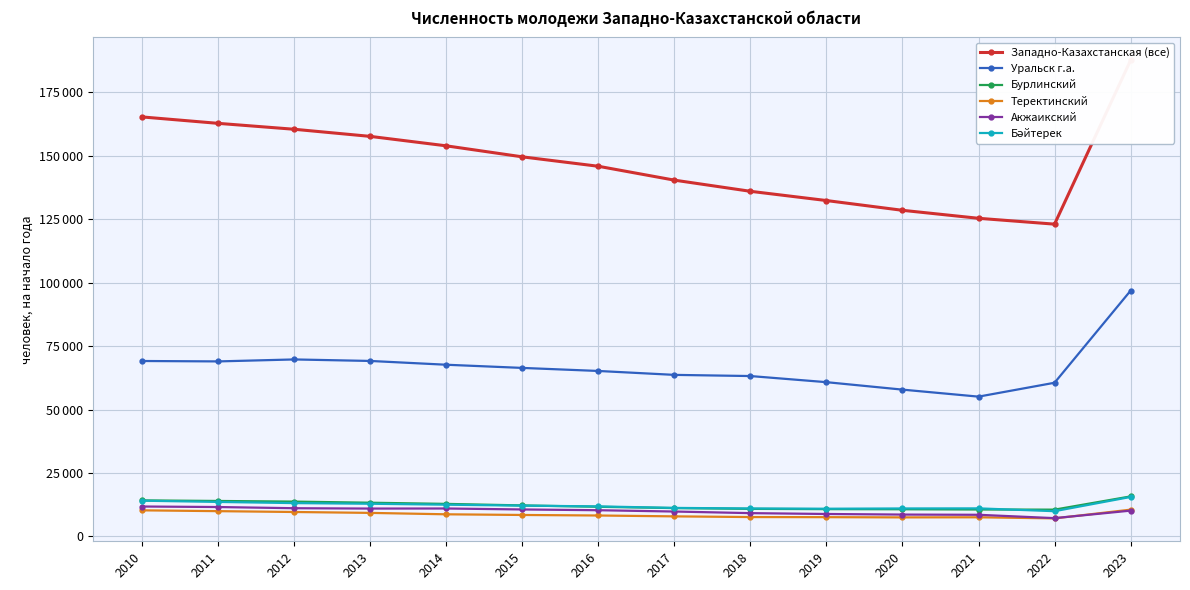

Which has a higher value, 2010 or 2020?

2010